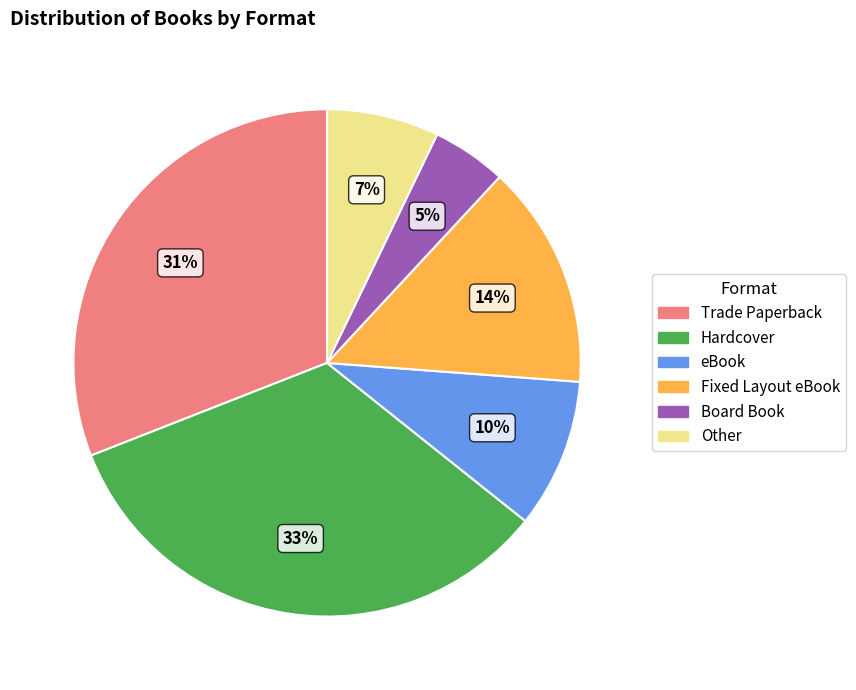

What is the largest slice in the pie chart?

Hardcover